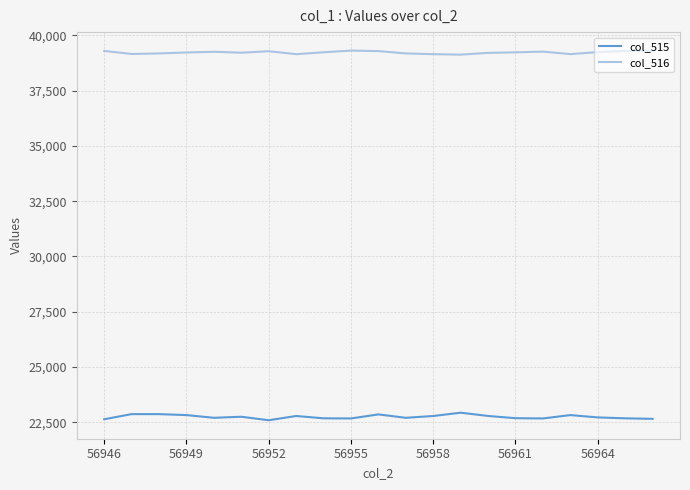

At how many categories does at least one series exceed 29836?

21